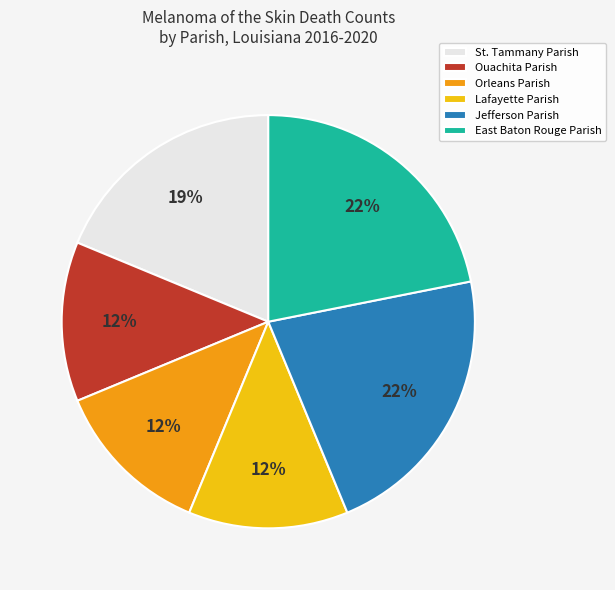

What percentage is the East Baton Rouge Parish slice, to the nearest percent?

22%